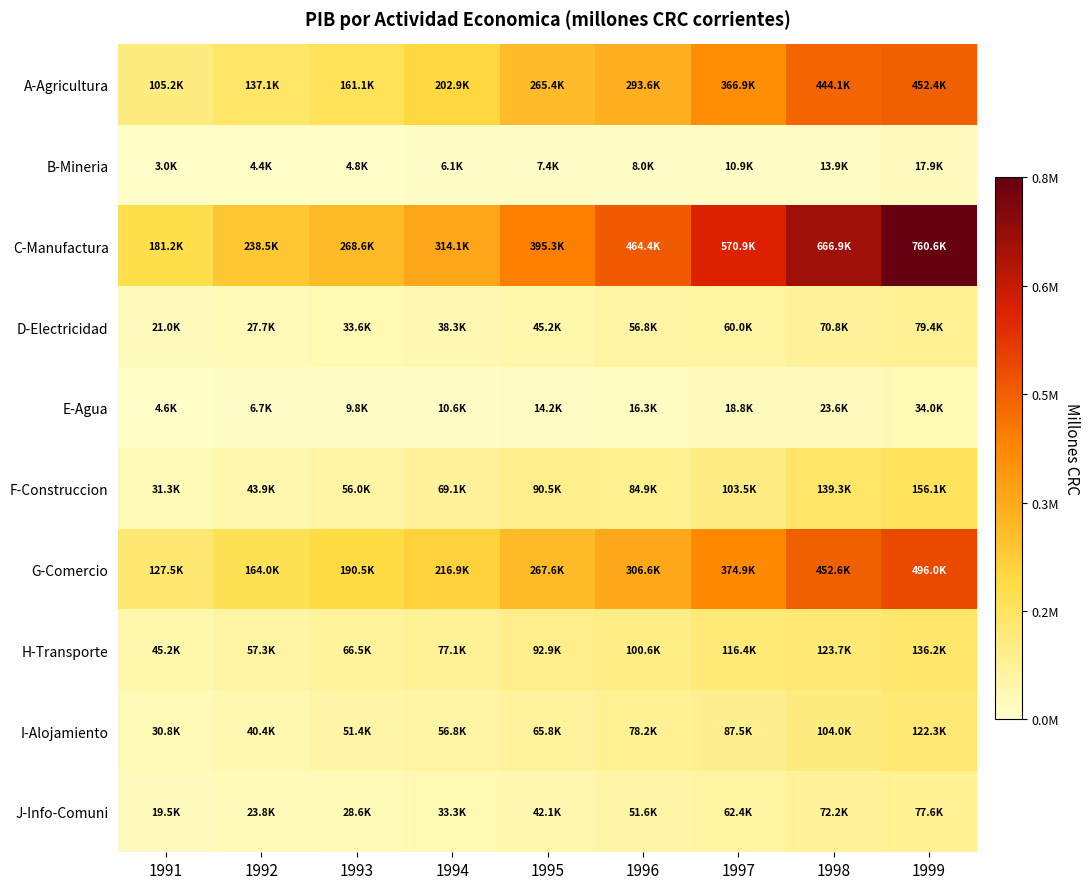

Reading left to right, list all the values displayed in this chart.

A-Agricultura: 1991=0.1	1992=0.2	1993=0.2	1994=0.3	1995=0.3	1996=0.4	1997=0.5	1998=0.6	1999=0.6
B-Mineria: 1991=0.0	1992=0.0	1993=0.0	1994=0.0	1995=0.0	1996=0.0	1997=0.0	1998=0.0	1999=0.0
C-Manufactura: 1991=0.2	1992=0.3	1993=0.4	1994=0.4	1995=0.5	1996=0.6	1997=0.8	1998=0.9	1999=1.0
D-Electricidad: 1991=0.0	1992=0.0	1993=0.0	1994=0.1	1995=0.1	1996=0.1	1997=0.1	1998=0.1	1999=0.1
E-Agua: 1991=0.0	1992=0.0	1993=0.0	1994=0.0	1995=0.0	1996=0.0	1997=0.0	1998=0.0	1999=0.0
F-Construccion: 1991=0.0	1992=0.1	1993=0.1	1994=0.1	1995=0.1	1996=0.1	1997=0.1	1998=0.2	1999=0.2
G-Comercio: 1991=0.2	1992=0.2	1993=0.3	1994=0.3	1995=0.4	1996=0.4	1997=0.5	1998=0.6	1999=0.7
H-Transporte: 1991=0.1	1992=0.1	1993=0.1	1994=0.1	1995=0.1	1996=0.1	1997=0.2	1998=0.2	1999=0.2
I-Alojamiento: 1991=0.0	1992=0.1	1993=0.1	1994=0.1	1995=0.1	1996=0.1	1997=0.1	1998=0.1	1999=0.2
J-Info-Comuni: 1991=0.0	1992=0.0	1993=0.0	1994=0.0	1995=0.1	1996=0.1	1997=0.1	1998=0.1	1999=0.1